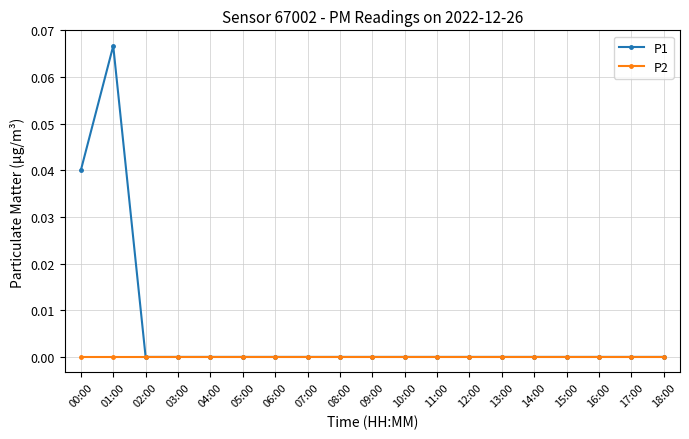

What is the label of the 5th point from the left?

04:00